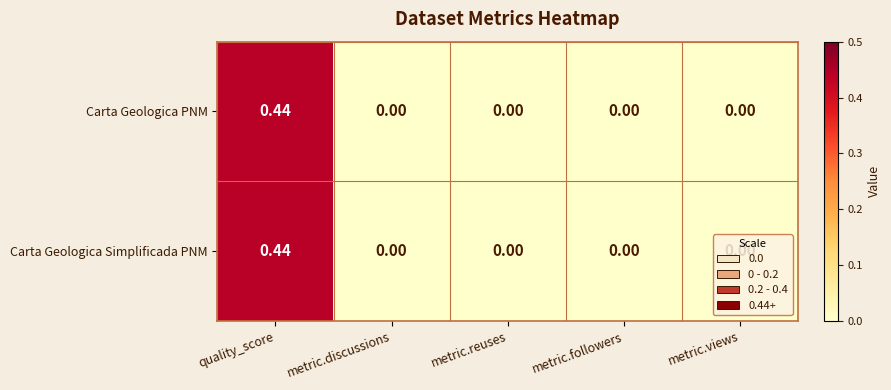

Which label corresponds to the largest value in the chart?

quality_score